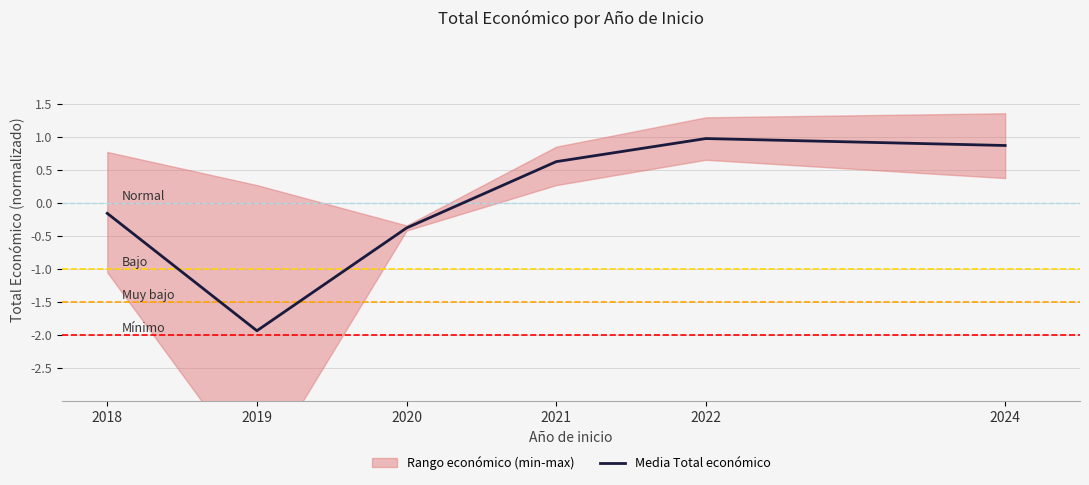

Reading left to right, list all the values displayed in this chart.

2018=-0.2	2019=-1.9	2020=-0.4	2021=0.6	2022=1.0	2024=0.9